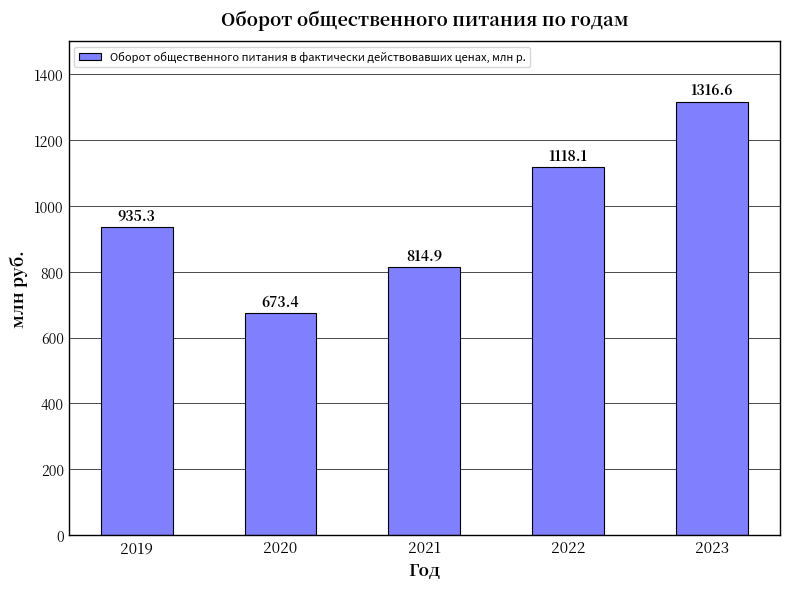

What is the maximum value shown in the chart?

1316.6